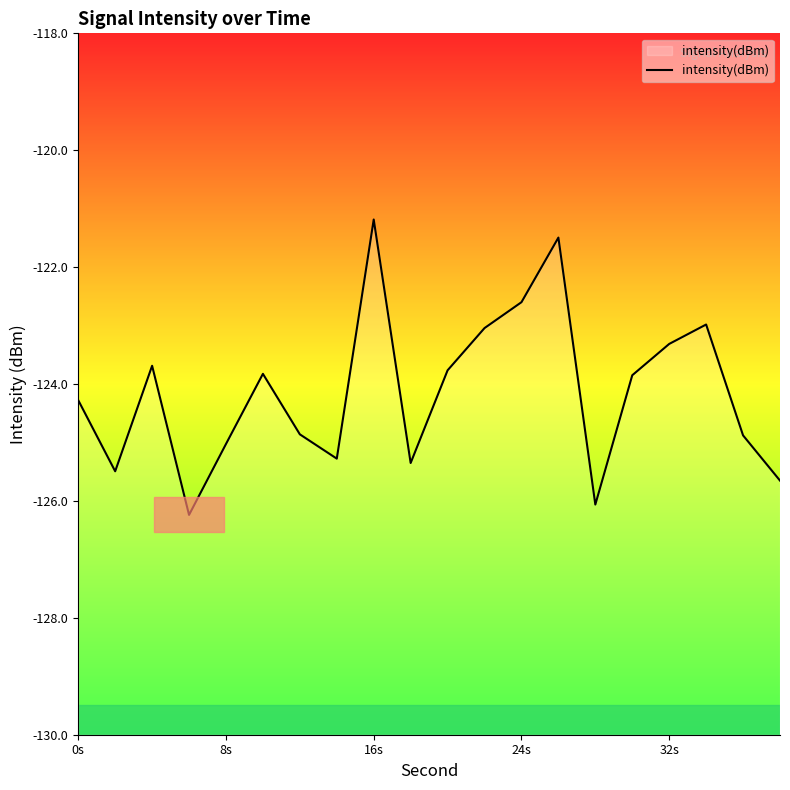

What is the average value?

-124.1